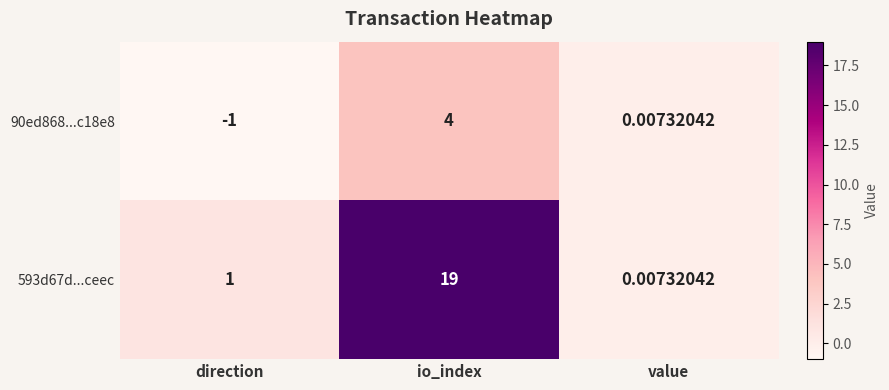

At which label is 593d67d...ceec closest to 9?

direction